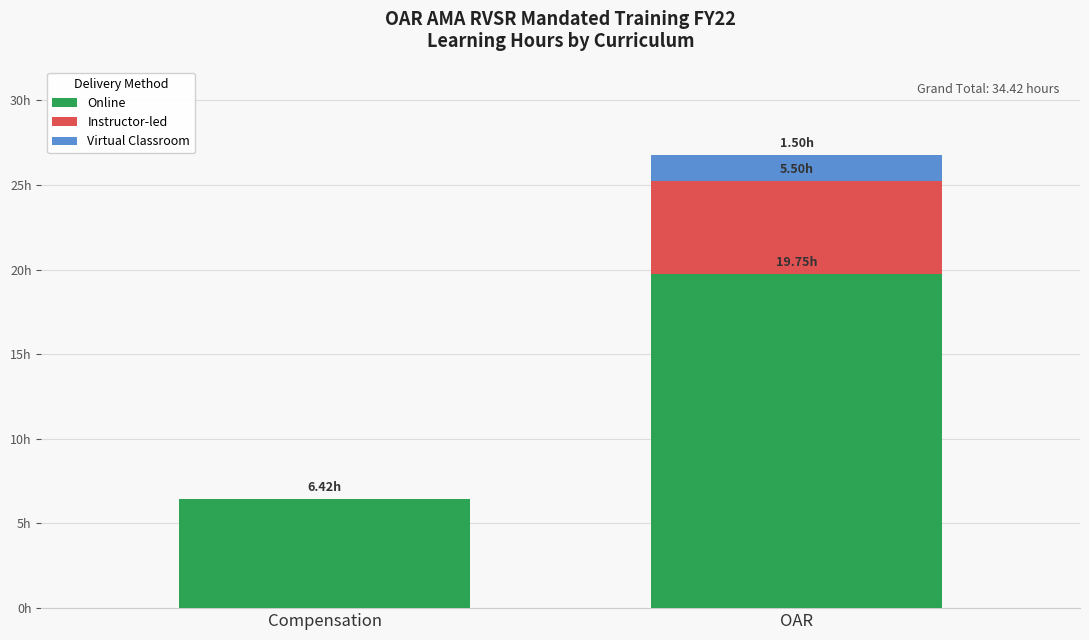

What are all the series names shown in the legend?

Online, Instructor-led, Virtual Classroom